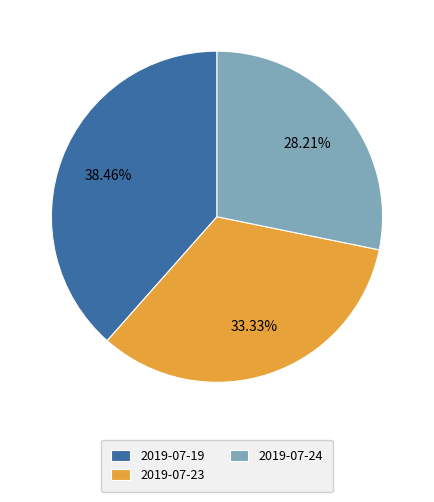

Rank the categories by value from highest to lowest.

2019-07-19, 2019-07-23, 2019-07-24